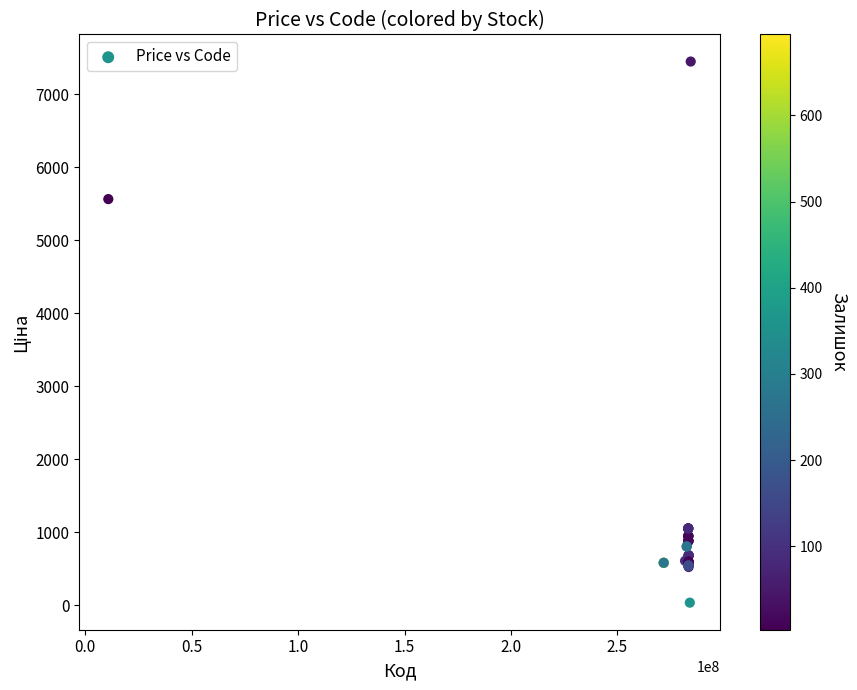

What Y value in the scatter plot is closest to 3738?

5560.3